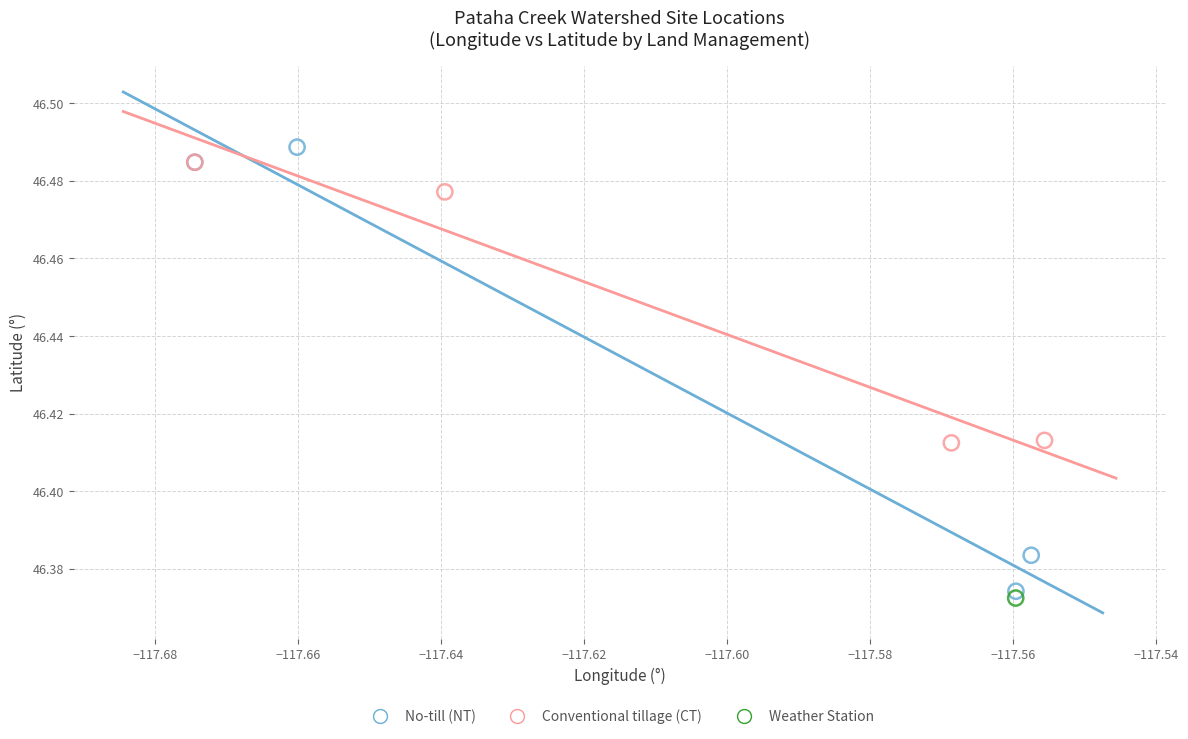

Which series contains the lowest Y value?

Weather Station